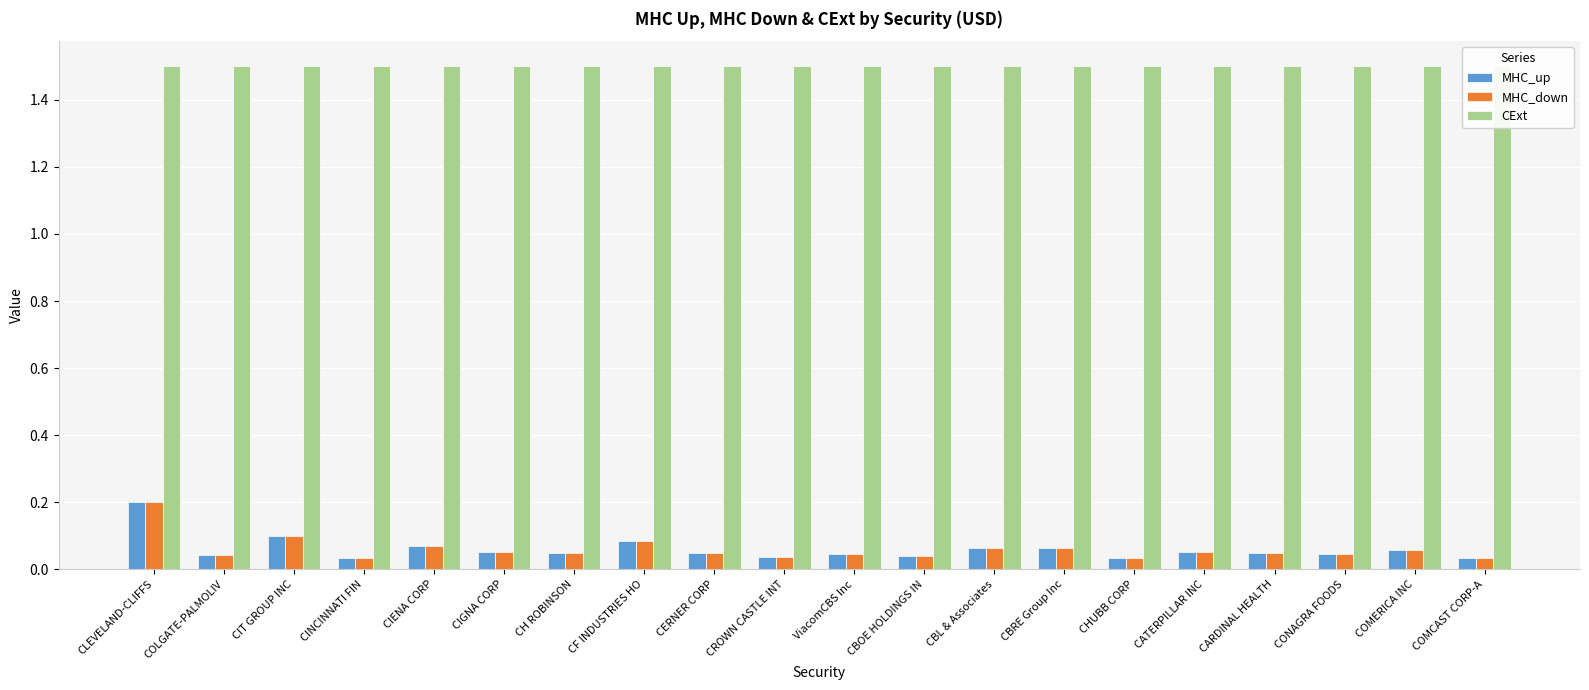

Where is MHC_down nearest to the value 0?

CINCINNATI FIN